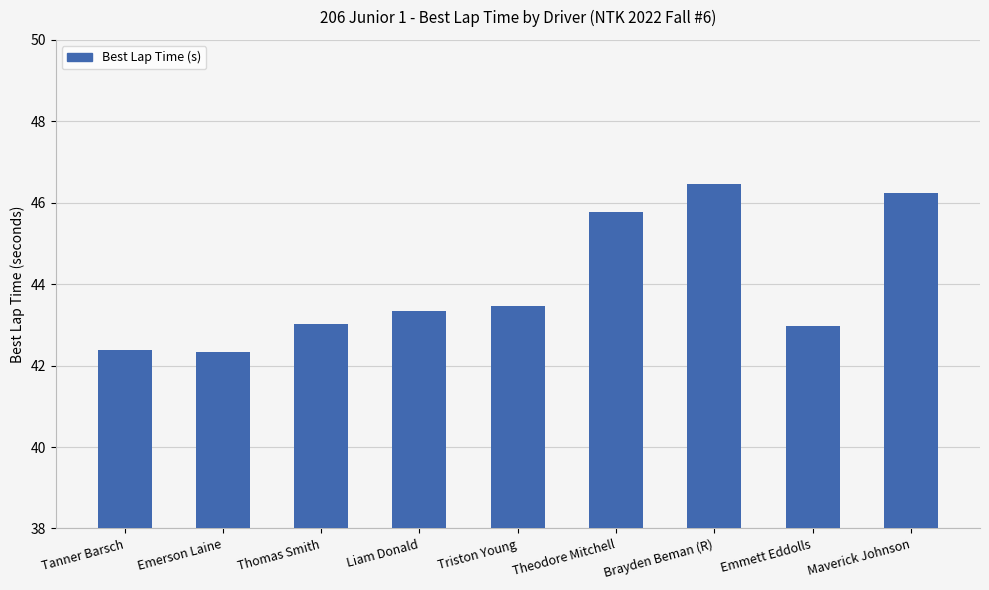

Reading left to right, what are all the values shown in this chart?

Tanner Barsch=42.4	Emerson Laine=42.3	Thomas Smith=43.0	Liam Donald=43.3	Triston Young=43.5	Theodore Mitchell=45.8	Brayden Beman (R)=46.5	Emmett Eddolls=43.0	Maverick Johnson=46.2